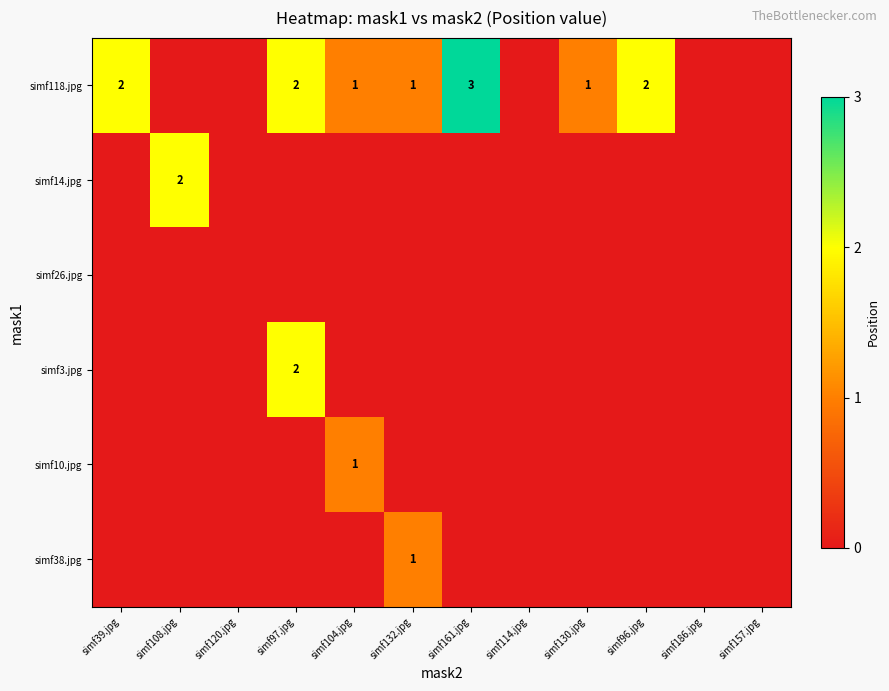

The value of simf38.jpg at simf132.jpg is 0. True or false?

False